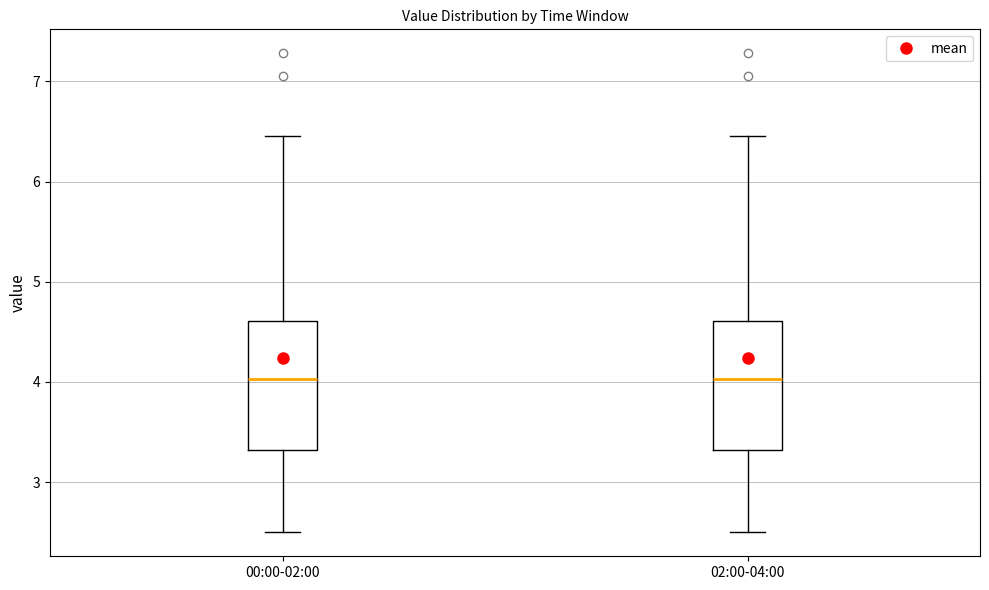

Reading left to right, transcribe this box plot: for each box, give where its median line is, the range the box spans, and where its two whiskers end, as read against the y-axis. The values are not printed on the chart, so give them approximately, as read against the axis.

00:00-02:00: median 4.0, box 3.3 to 4.6, whiskers 2.5 to 6.5
02:00-04:00: median 4.0, box 3.3 to 4.6, whiskers 2.5 to 6.5